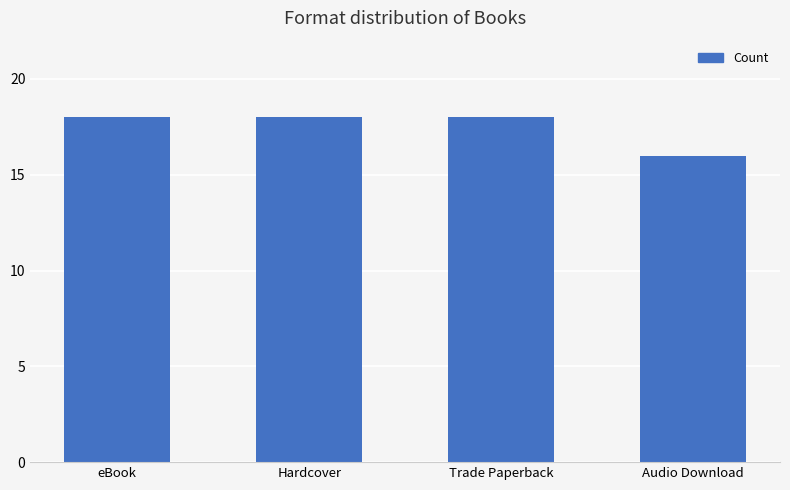

Is it true that the value at Audio Download is 9?

False